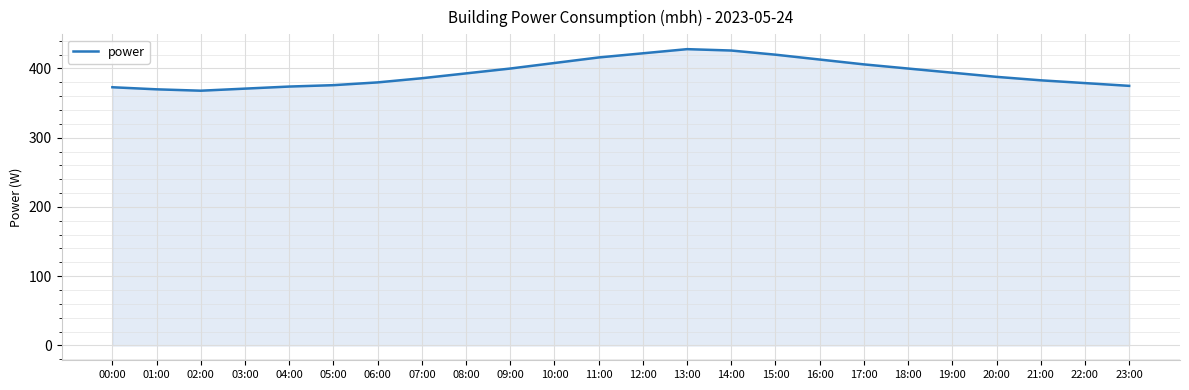

Does the chart display data point markers on the line(s)?

No